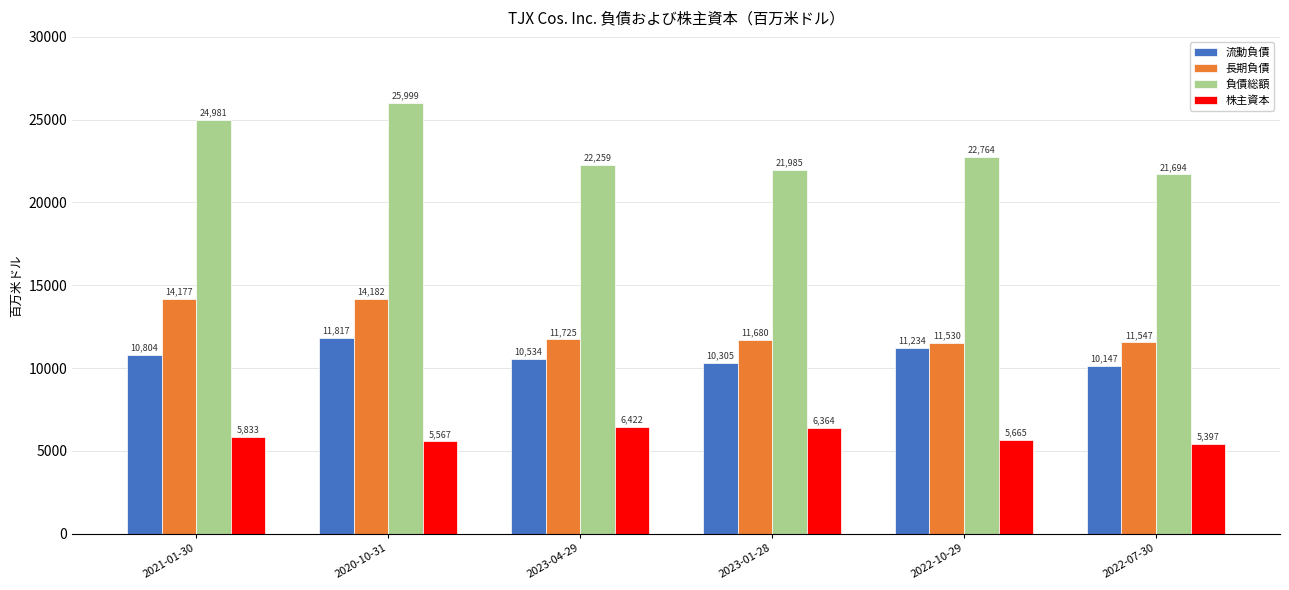

Which category has the highest value in the 負債総額 series?

2020-10-31